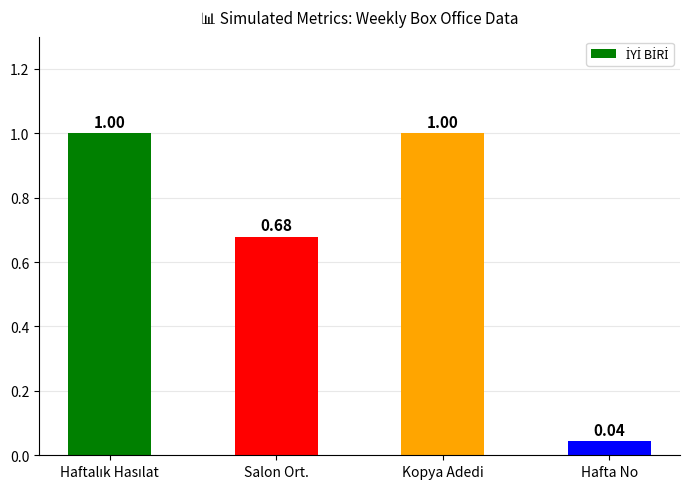

What is the difference between the maximum and second lowest values?

0.3